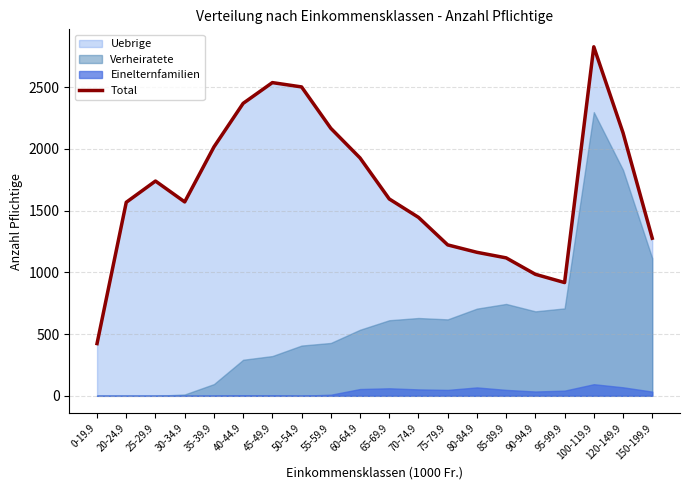

Approximately how many times larger is the value at 75-79.9 compared to 100-119.9?

0.4